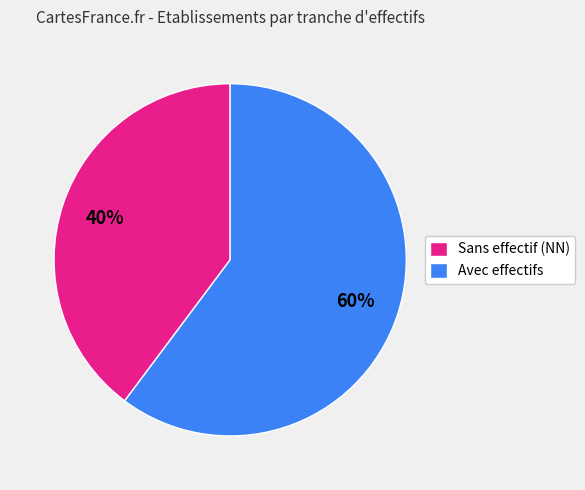

Between Sans effectif (NN) and Avec effectifs, which is larger?

Avec effectifs